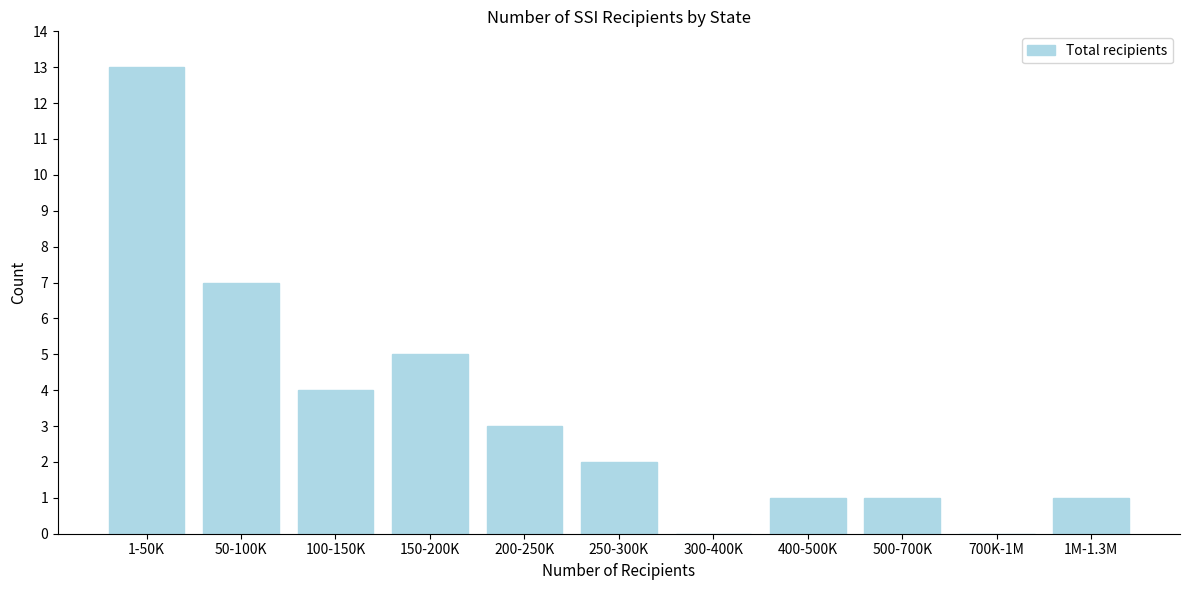

Reading left to right, transcribe all the data shown in this chart.

1-50K=13	50-100K=7	100-150K=4	150-200K=5	200-250K=3	250-300K=2	300-400K=0	400-500K=1	500-700K=1	700K-1M=0	1M-1.3M=1